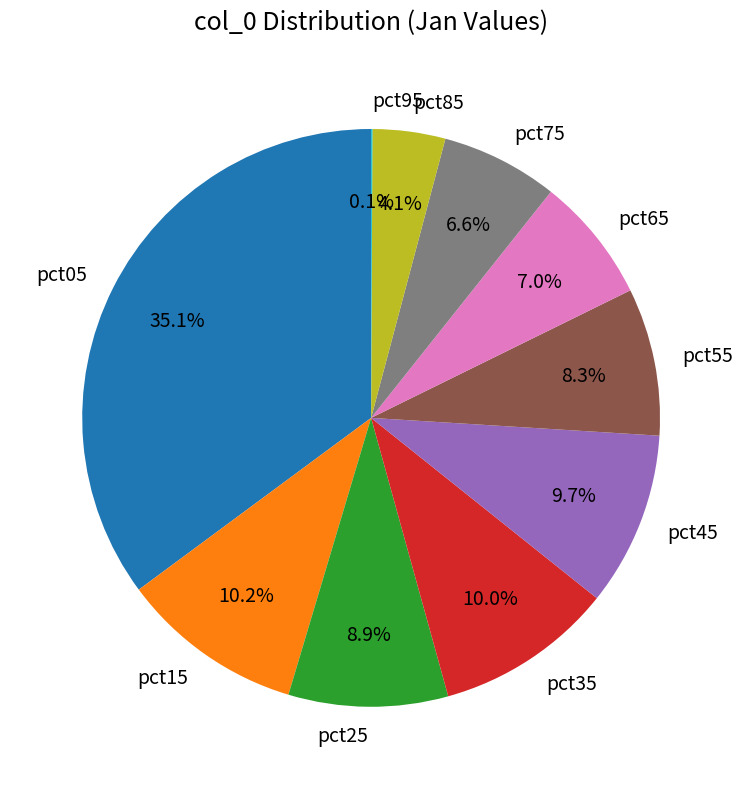

Which has a higher value, pct85 or pct65?

pct65